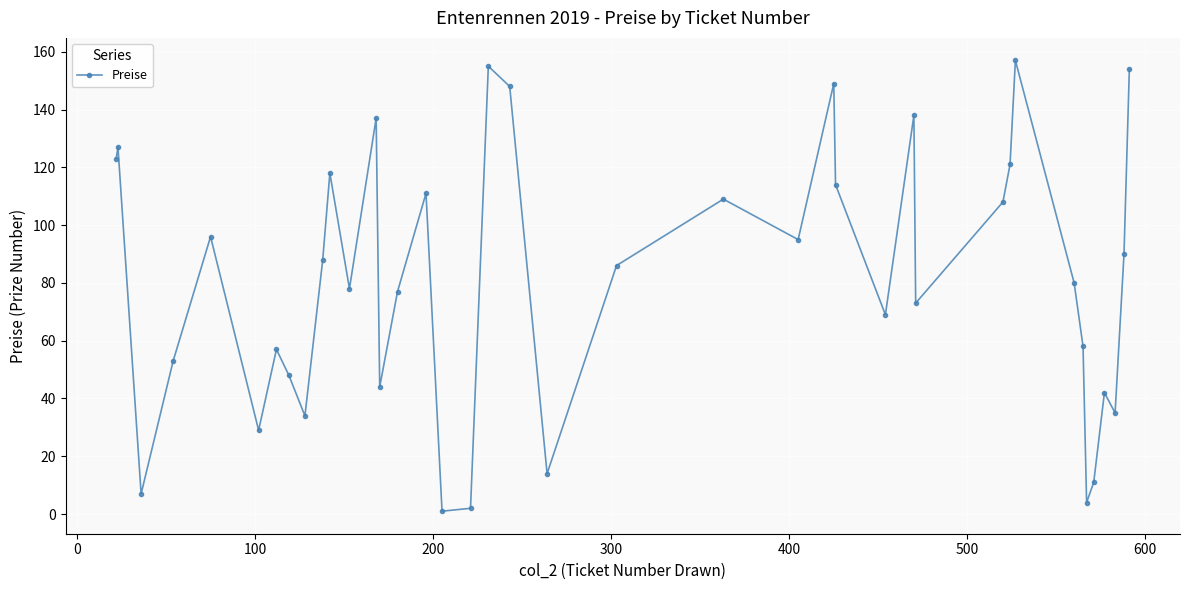

What is the greatest value displayed?

157